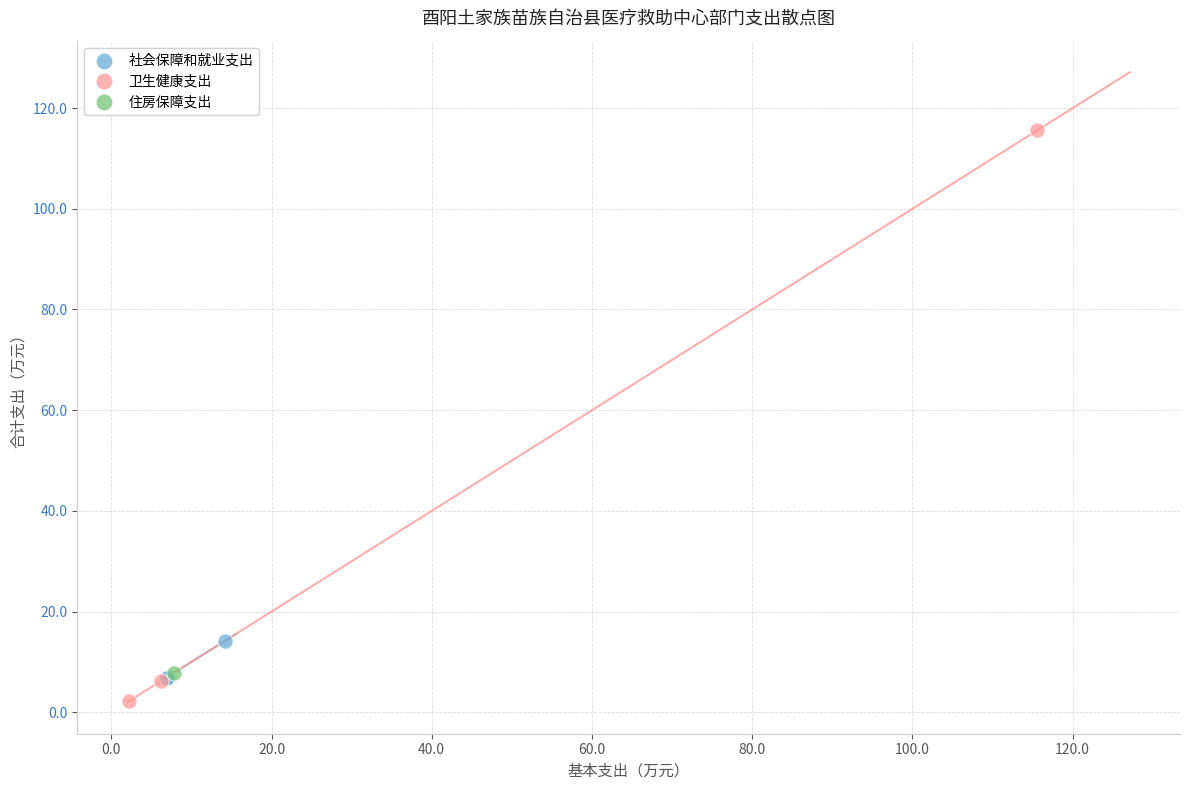

What are all the series names shown in the legend?

社会保障和就业支出, 卫生健康支出, 住房保障支出